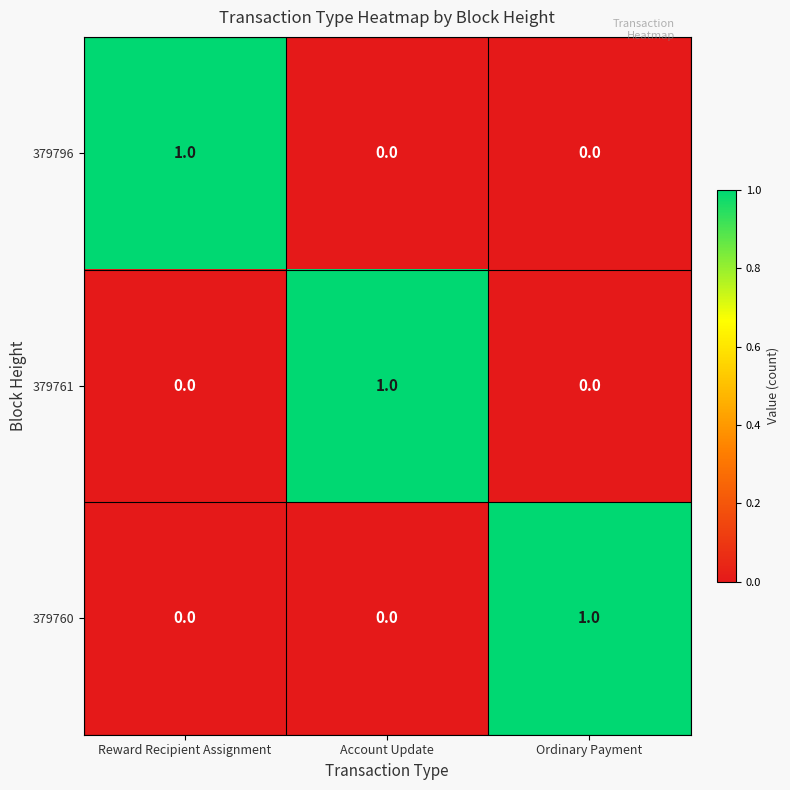

How many distinct data groups are displayed?

3